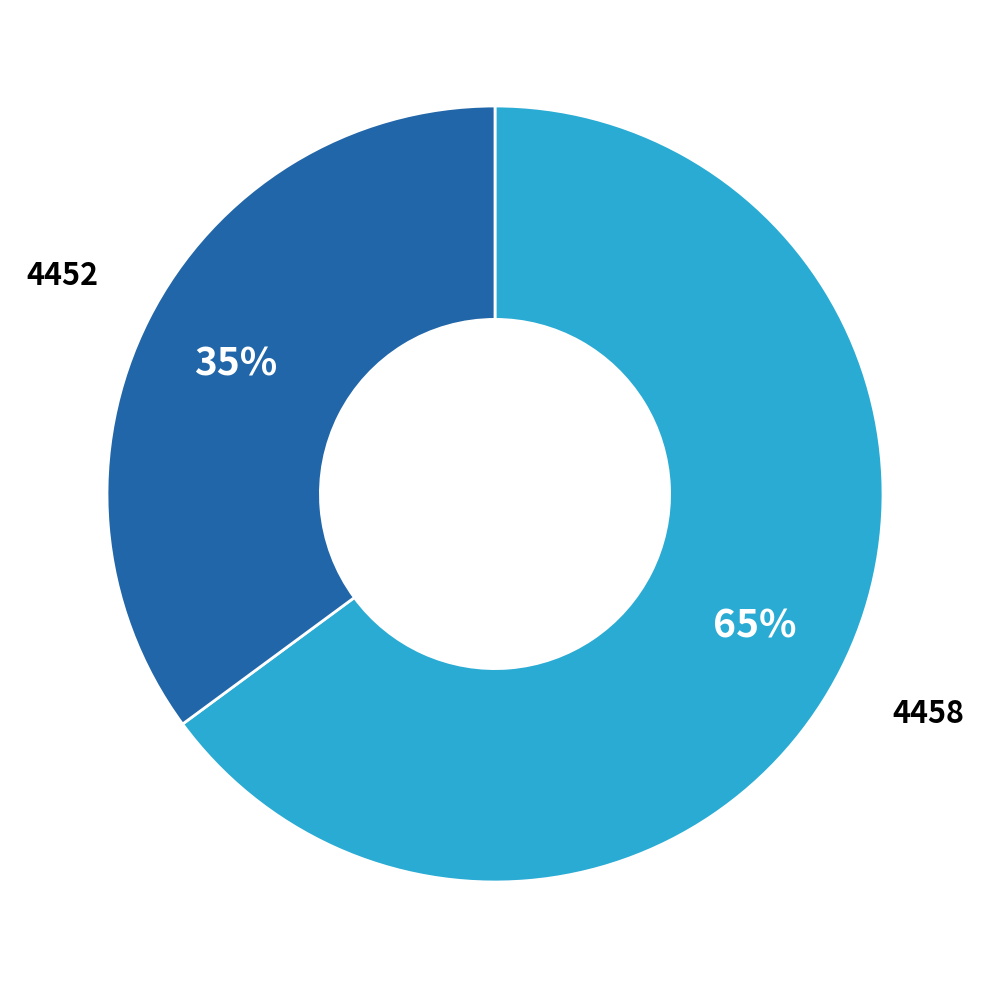

Is there any slice that represents more than half of the pie?

Yes